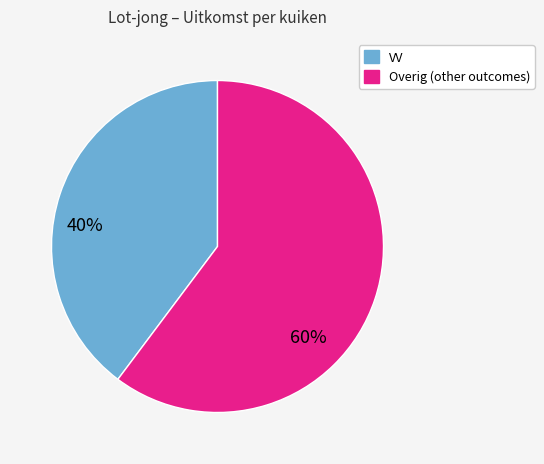

Does any single category account for the majority?

Yes